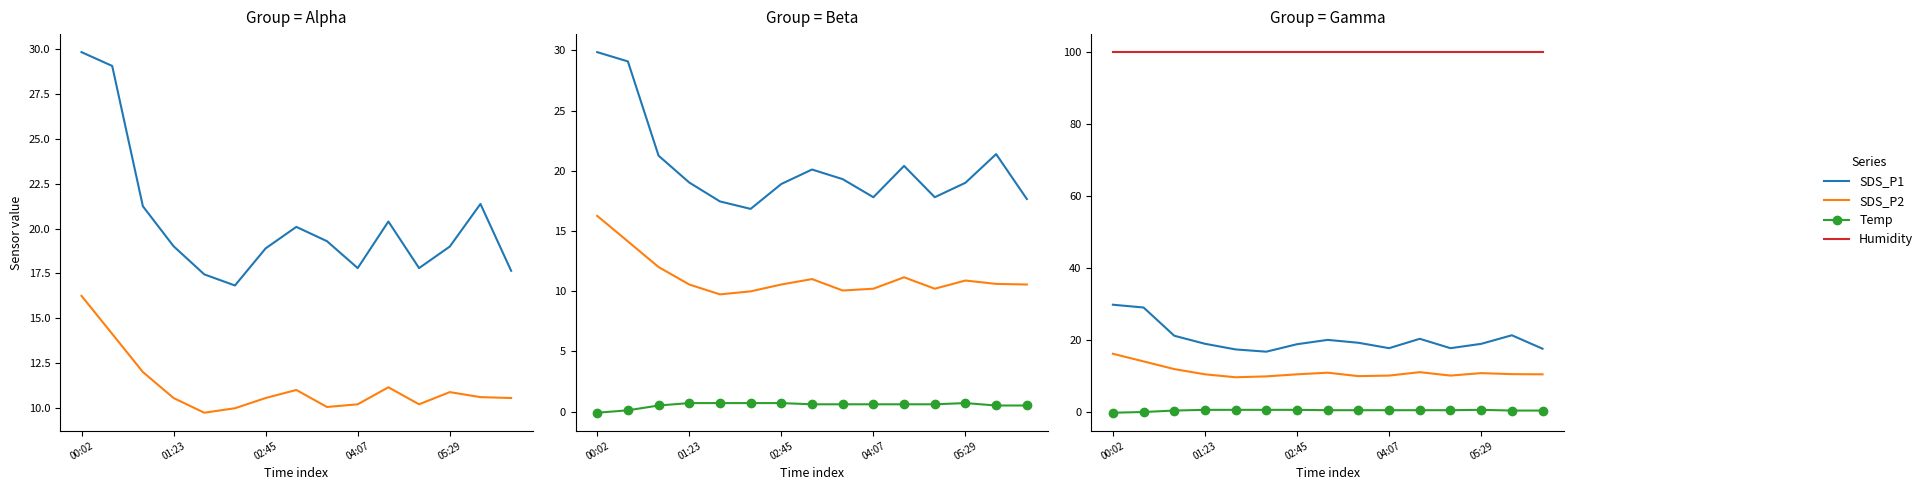

True or false: Humidity and SDS_P2 intersect in this chart.

False